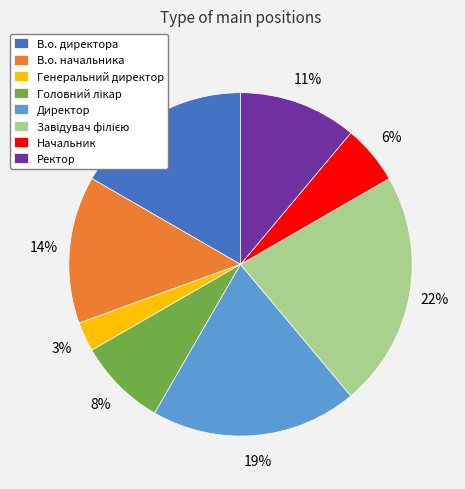

Combined, do Генеральний директор and В.о. начальника account for over 50%?

No